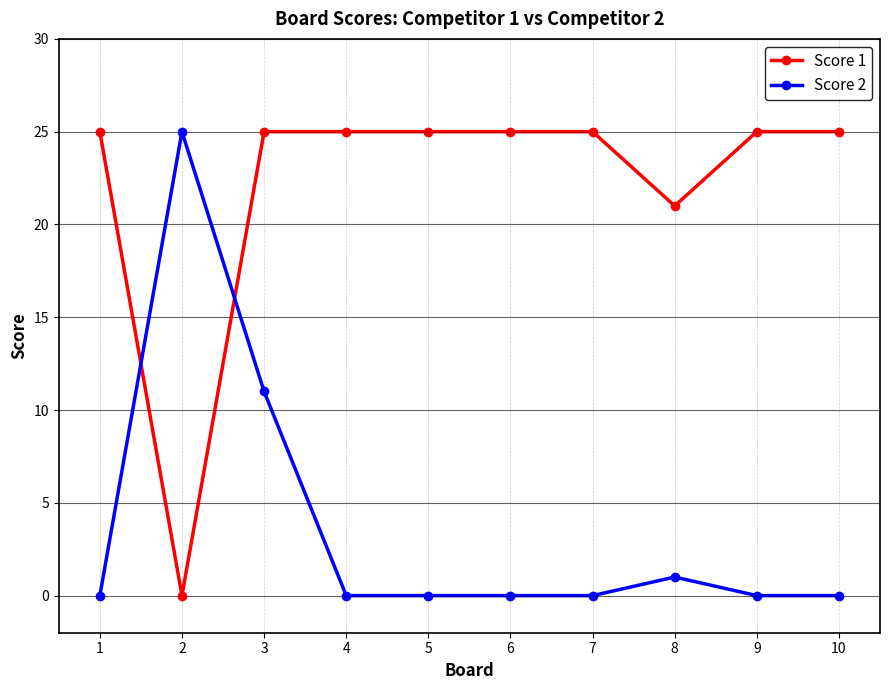

Which series has the largest total across all categories?

Score 1